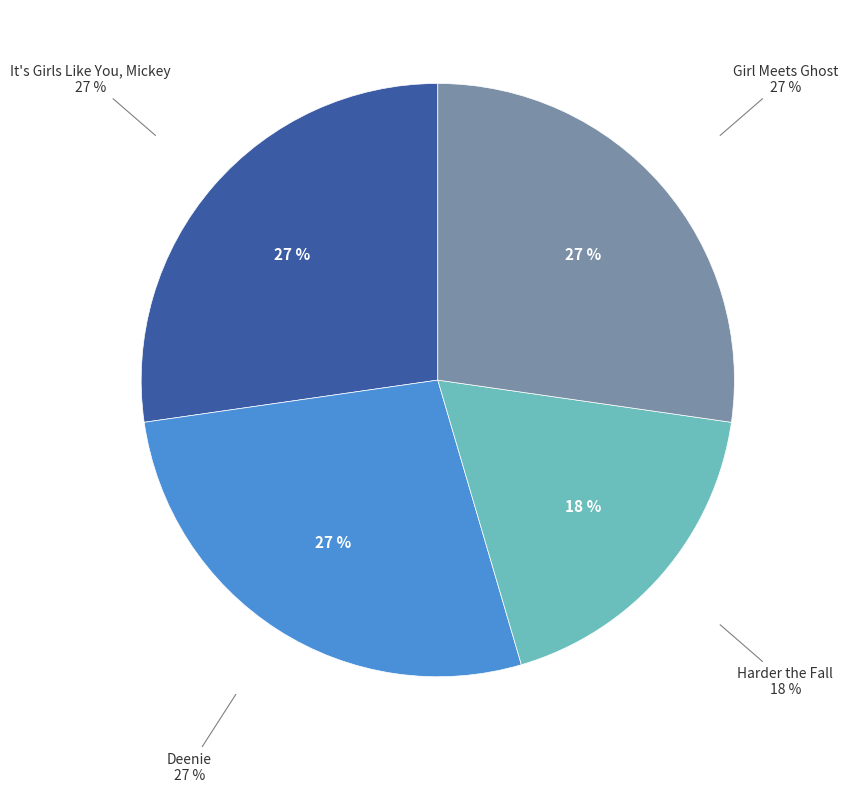

Is it true that Deenie is 27% of the pie?

True